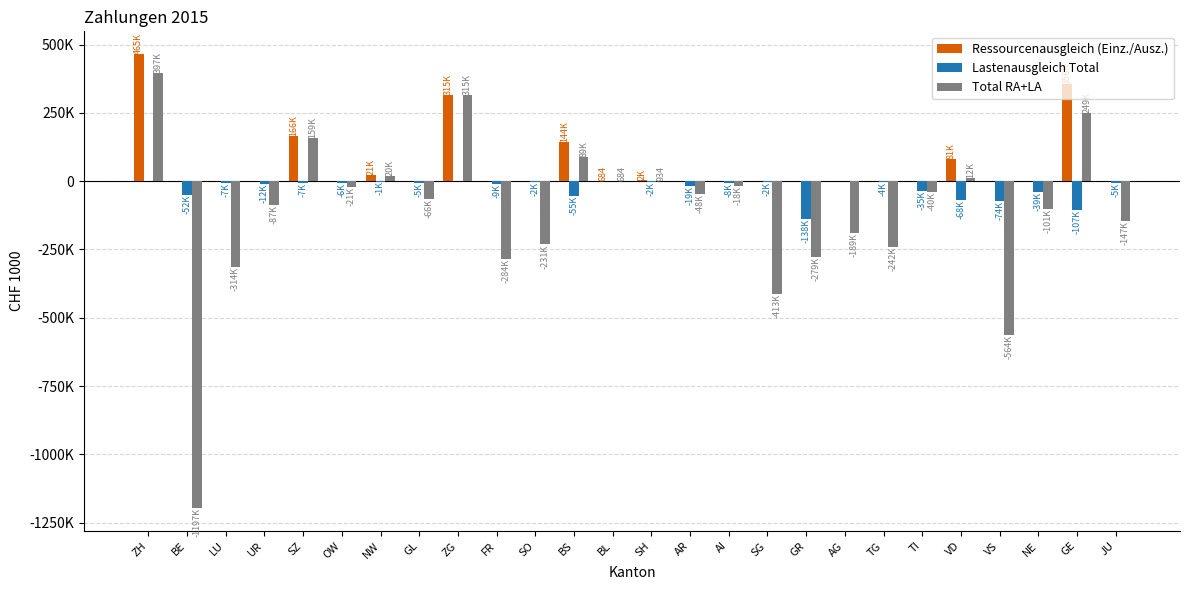

Reading left to right, transcribe all the data shown in this chart.

Ressourcenausgleich (Einz./Ausz.): 465181.9	0.0	0.0	0.0	166264.3	0.0	21413.0	0.0	314985.5	0.0	0.0	144199.5	683.9	2466.7	0.0	0.0	0.0	0.0	0.0	0.0	0.0	80618.7	0.0	0.0	356471.3	0.0
Lastenausgleich Total: 0.0	-51773.6	-6589.2	-11690.0	-6825.1	-6279.2	-1270.0	-5406.2	0.0	-9258.9	-1853.7	-55310.3	0.0	-1532.6	-19085.6	-8436.1	-1812.4	-138181.9	0.0	-3736.7	-34788.8	-68462.9	-74245.0	-38722.2	-107213.9	-4986.4
Total RA+LA: 396776.5	-1197082.3	-314193.9	-87012.7	159439.3	-21106.1	20143.0	-65762.8	314985.5	-283764.9	-231356.6	88889.2	683.9	934.0	-48080.4	-18345.5	-412911.8	-278815.2	-189326.8	-241533.8	-40000.9	12155.7	-564220.1	-101211.7	249257.4	-147429.9